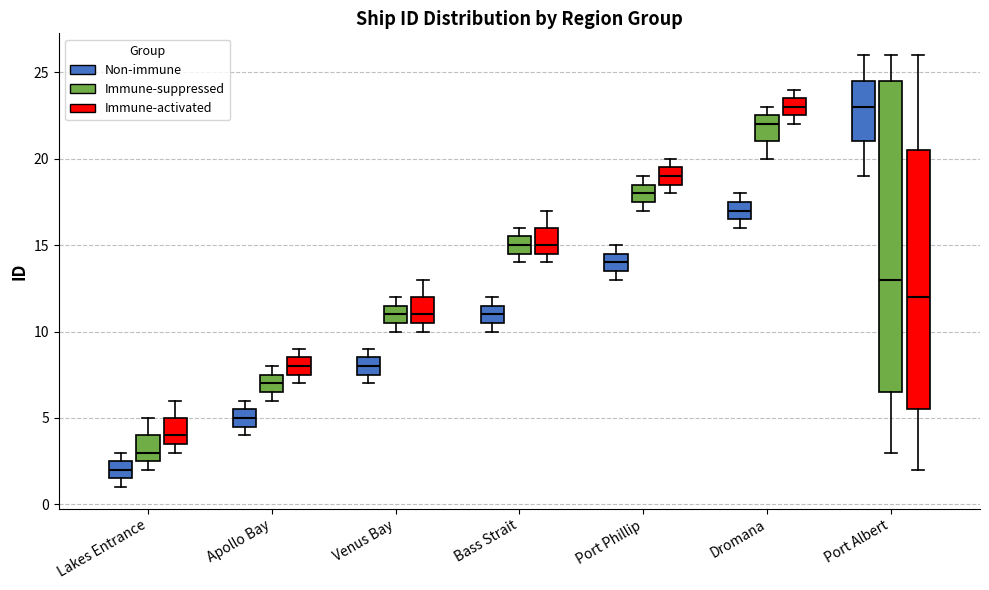

Reading left to right, transcribe this box plot: for each box, give where its median line is, the range the box spans, and where its two whiskers end, as read against the y-axis. The values are not printed on the chart, so give them approximately, as read against the axis.

Lakes Entrance (Non-immune): median 2.0, box 1.5 to 2.5, whiskers 1.0 to 3.0
Lakes Entrance (Immune-suppressed): median 3.0, box 2.5 to 4.0, whiskers 2.0 to 5.0
Lakes Entrance (Immune-activated): median 4.0, box 3.5 to 5.0, whiskers 3.0 to 6.0
Apollo Bay (Non-immune): median 5.0, box 4.5 to 5.5, whiskers 4.0 to 6.0
Apollo Bay (Immune-suppressed): median 7.0, box 6.5 to 7.5, whiskers 6.0 to 8.0
Apollo Bay (Immune-activated): median 8.0, box 7.5 to 8.5, whiskers 7.0 to 9.0
Venus Bay (Non-immune): median 8.0, box 7.5 to 8.5, whiskers 7.0 to 9.0
Venus Bay (Immune-suppressed): median 11.0, box 10.5 to 11.5, whiskers 10.0 to 12.0
Venus Bay (Immune-activated): median 11.0, box 10.5 to 12.0, whiskers 10.0 to 13.0
Bass Strait (Non-immune): median 11.0, box 10.5 to 11.5, whiskers 10.0 to 12.0
Bass Strait (Immune-suppressed): median 15.0, box 14.5 to 15.5, whiskers 14.0 to 16.0
Bass Strait (Immune-activated): median 15.0, box 14.5 to 16.0, whiskers 14.0 to 17.0
Port Phillip (Non-immune): median 14.0, box 13.5 to 14.5, whiskers 13.0 to 15.0
Port Phillip (Immune-suppressed): median 18.0, box 17.5 to 18.5, whiskers 17.0 to 19.0
Port Phillip (Immune-activated): median 19.0, box 18.5 to 19.5, whiskers 18.0 to 20.0
Dromana (Non-immune): median 17.0, box 16.5 to 17.5, whiskers 16.0 to 18.0
Dromana (Immune-suppressed): median 22.0, box 21.0 to 22.5, whiskers 20.0 to 23.0
Dromana (Immune-activated): median 23.0, box 22.5 to 23.5, whiskers 22.0 to 24.0
Port Albert (Non-immune): median 23.0, box 21.0 to 24.5, whiskers 19.0 to 26.0
Port Albert (Immune-suppressed): median 13.0, box 6.5 to 24.5, whiskers 3.0 to 26.0
Port Albert (Immune-activated): median 12.0, box 5.5 to 20.5, whiskers 2.0 to 26.0